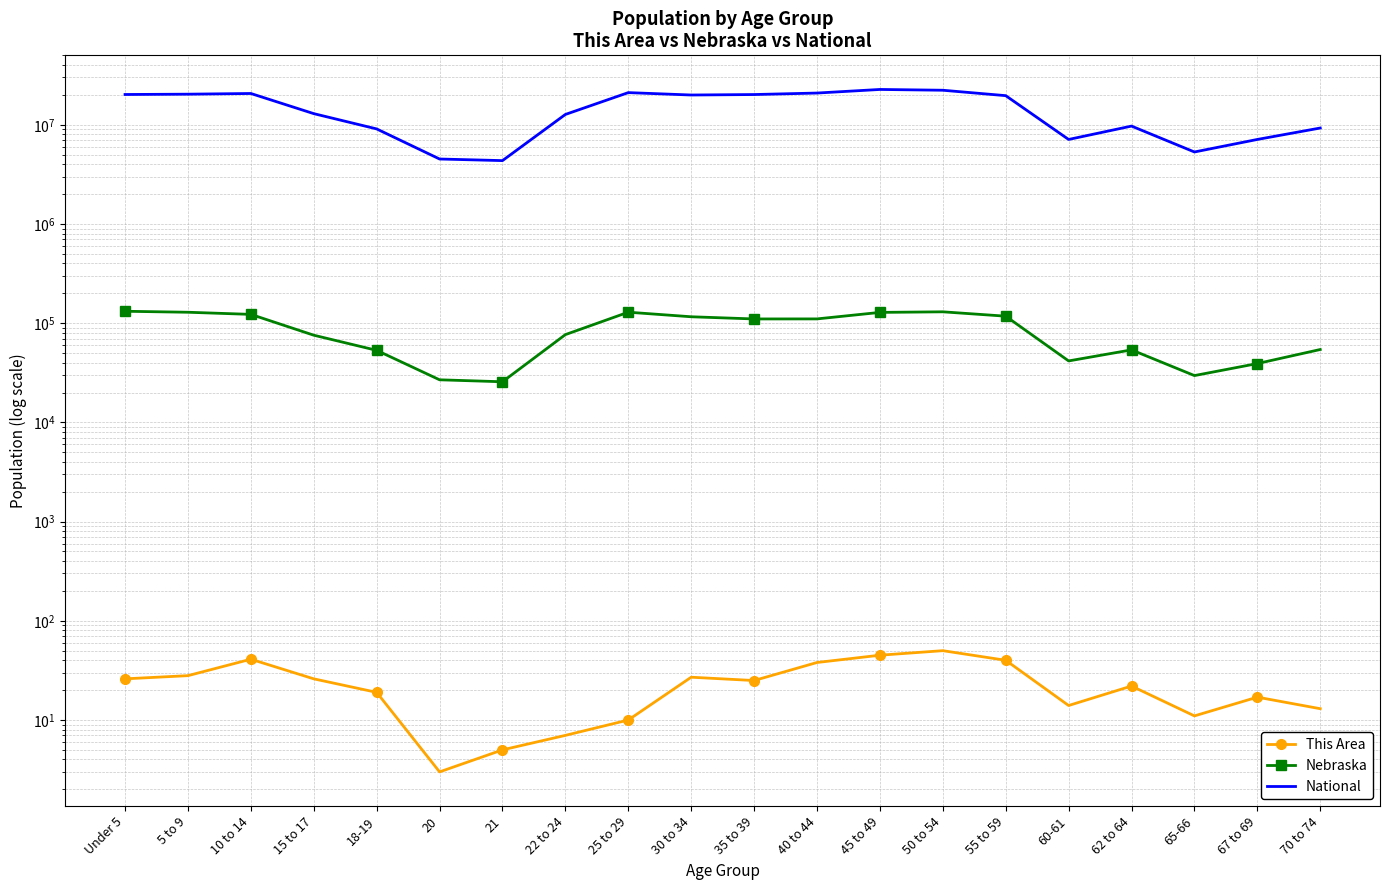

Is it true that Nebraska equals 20937 at 70 to 74?

False